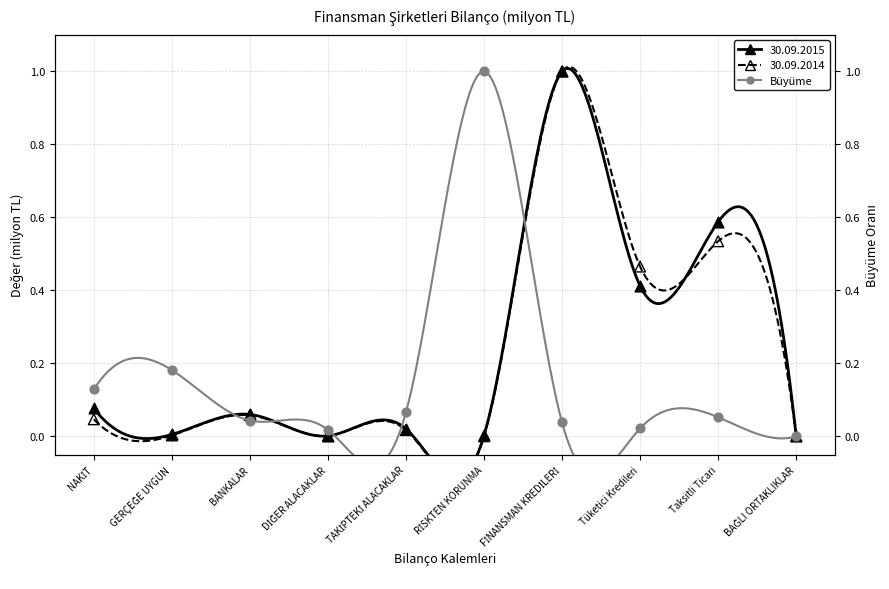

Which series contains the lowest Y value?

30.09.2015